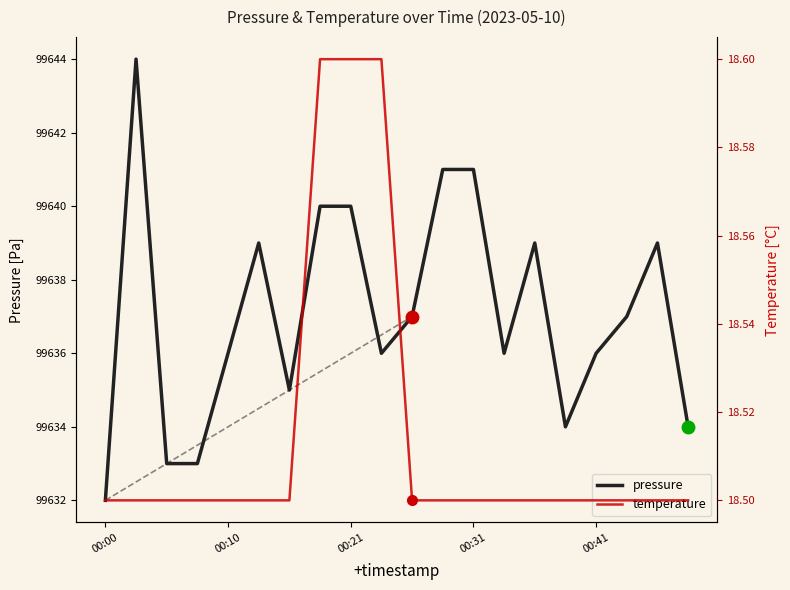

The value of temperature at 5 is 29.4. True or false?

False